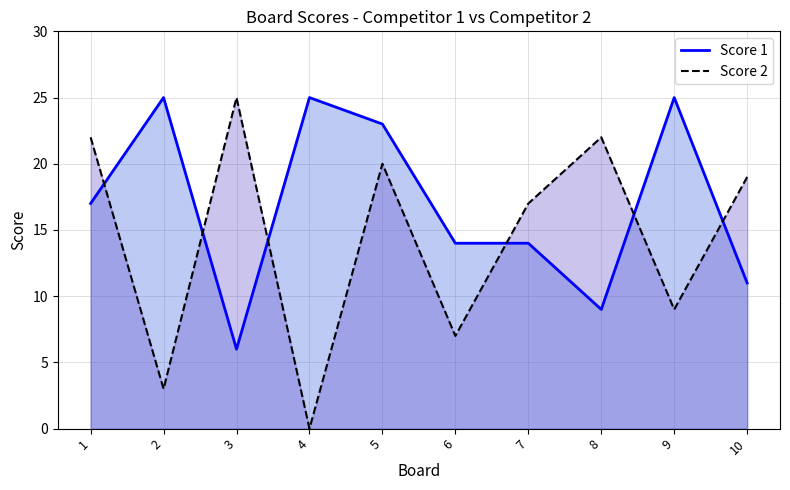

What is the difference between the Score 2 (line) values at 10 and 1?

3